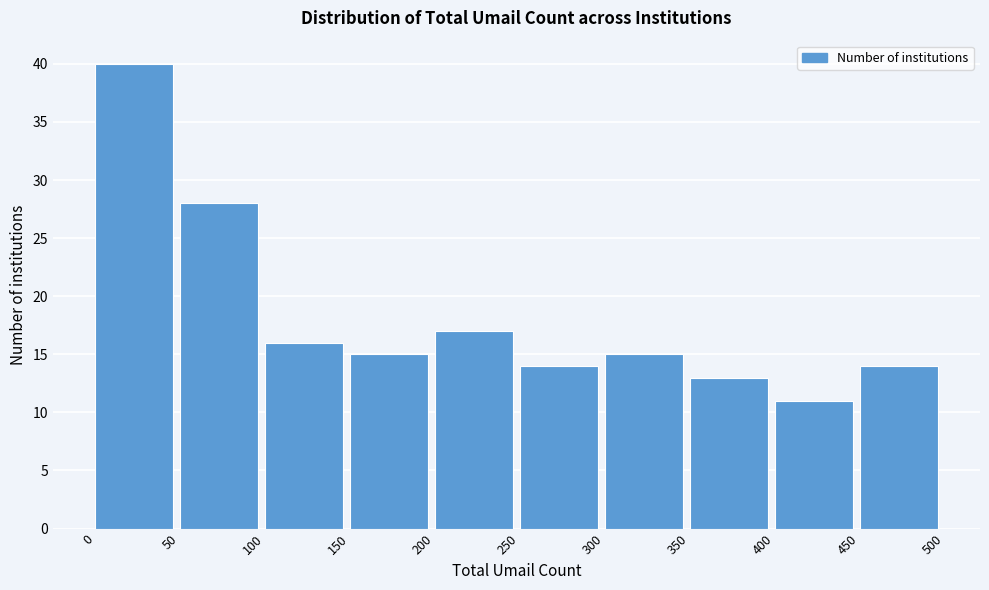

Reading left to right, list every bar in this chart as the range it spans on the x-axis followed by its height. The values are not printed on the chart, so give them approximately, as read against the axis.

0 to 50: 40
50 to 100: 28
100 to 150: 16
150 to 200: 15
200 to 250: 17
250 to 300: 14
300 to 350: 15
350 to 400: 13
400 to 450: 11
450 to 500: 14